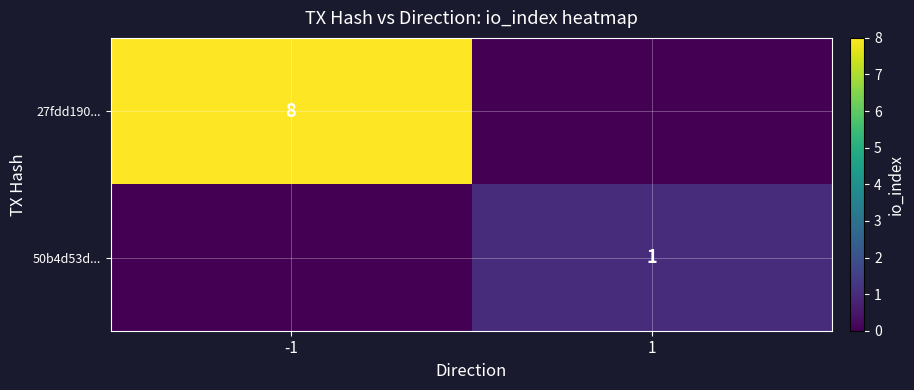

The value of 50b4d53d... at 1 is 0. True or false?

False